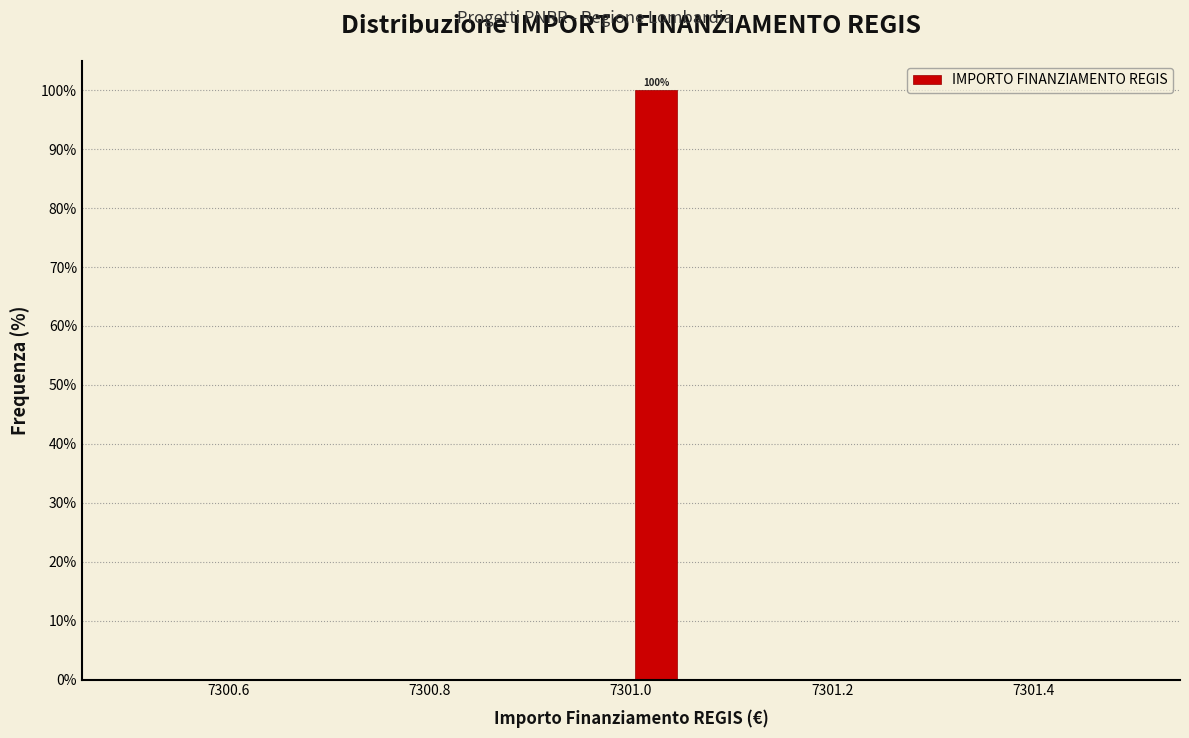

Read against the x-axis, roughly where is the centre of the tallest bar?

7301.02